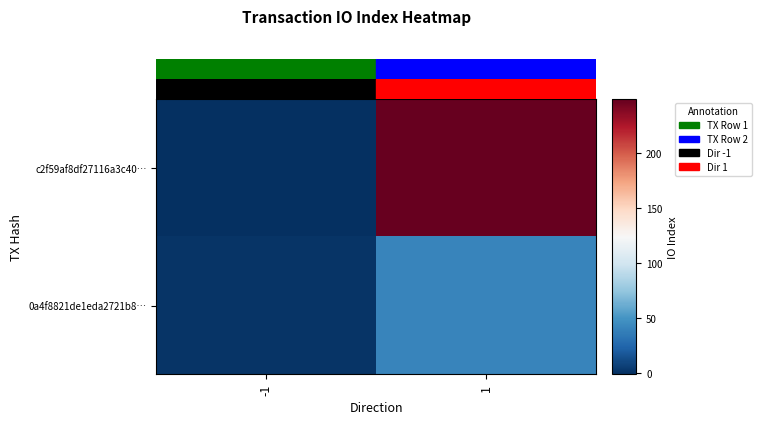

At which category is the sum across all series the highest?

1